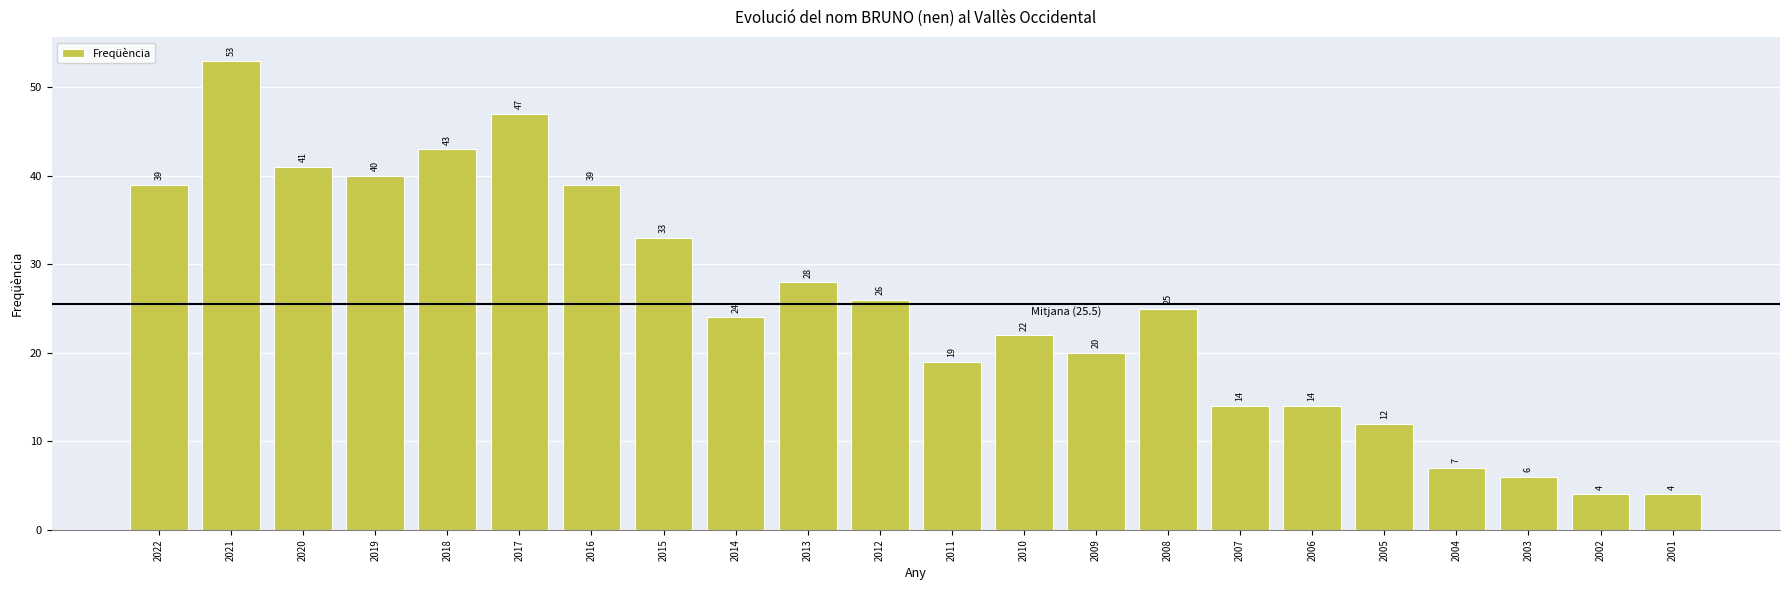

What is the sum of the values at 2019 and 2013?

68